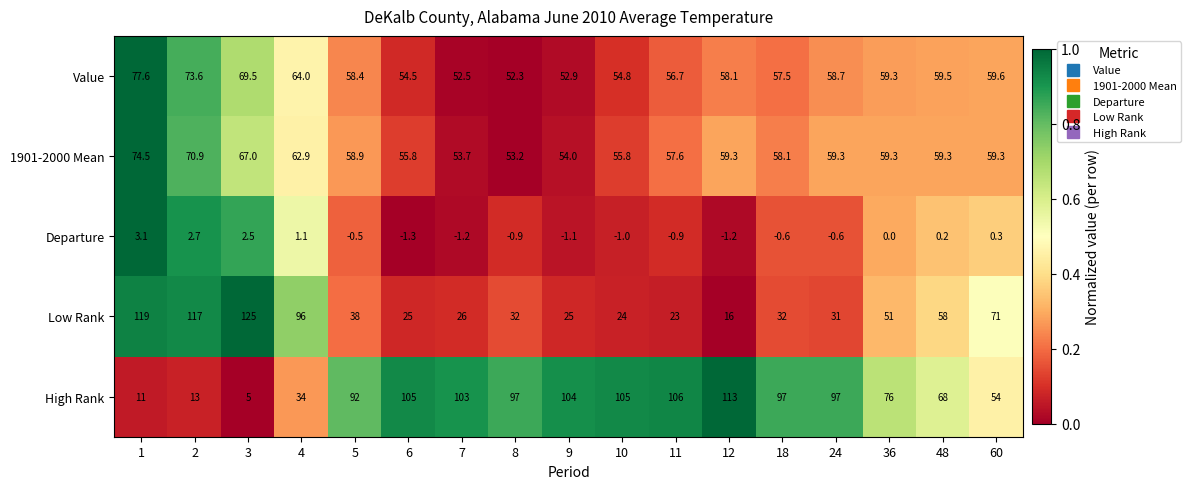

What is the greatest value displayed?

125.0